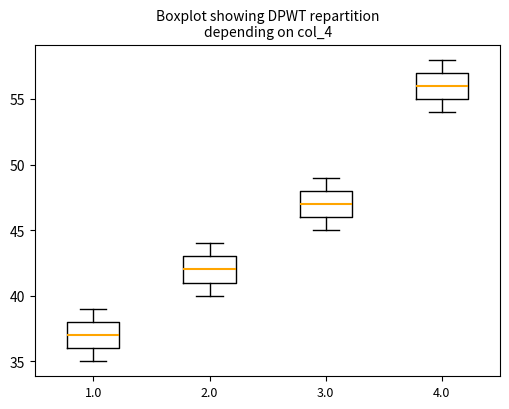

Where does the lower whisker of the box at x = 1.0 end on the y-axis? The values are not printed on the chart, so give them approximately, as read against the axis.

35